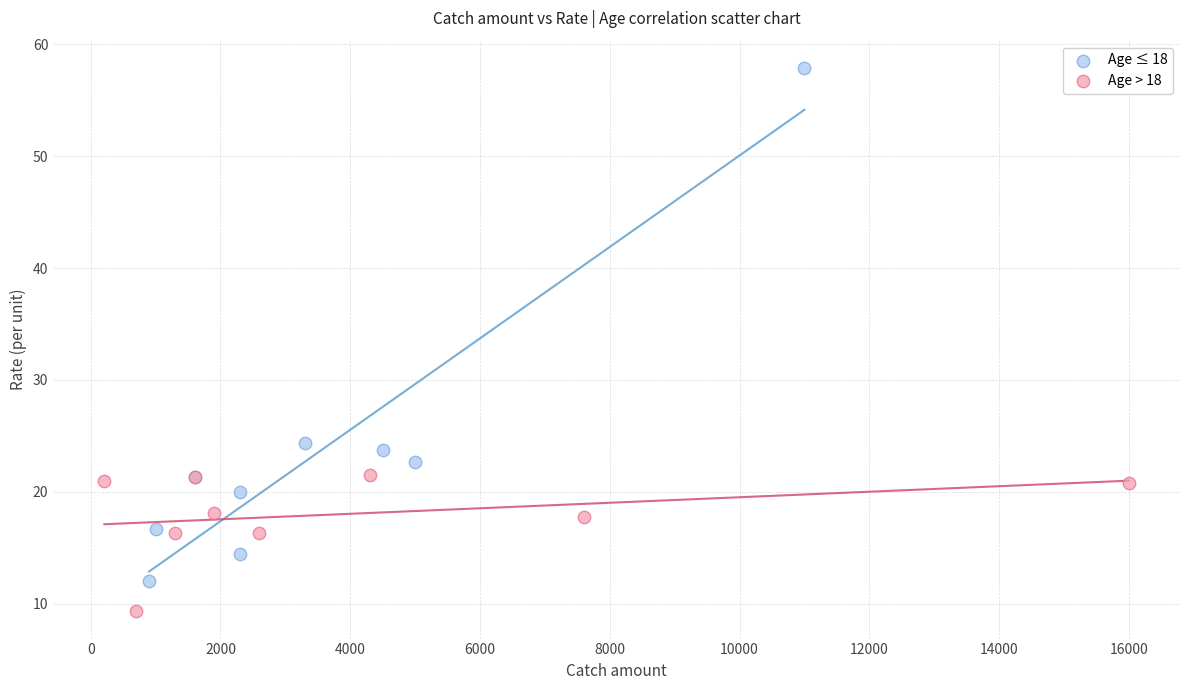

Which series reaches the maximum Y coordinate?

Age ≤ 18